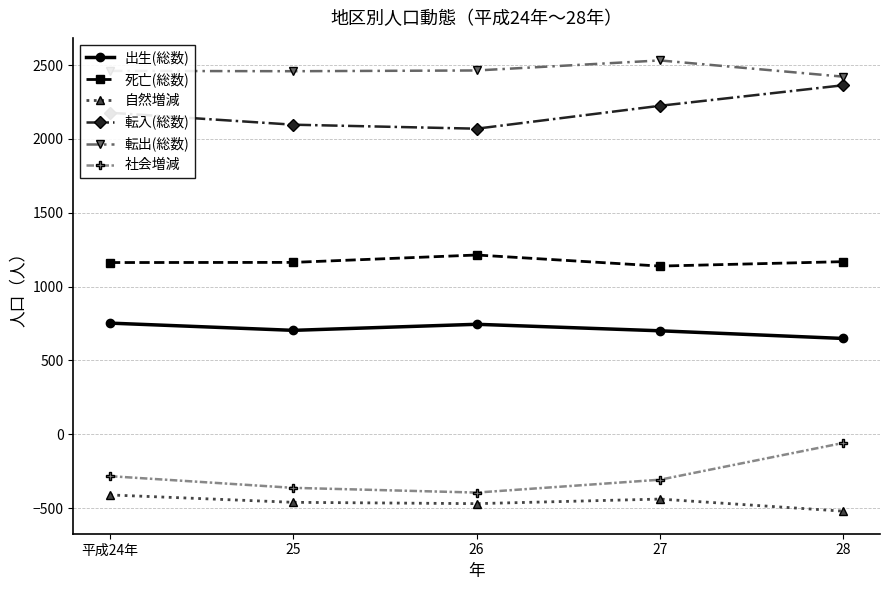

True or false: 死亡(総数) has more than 2 interior local peaks.

False